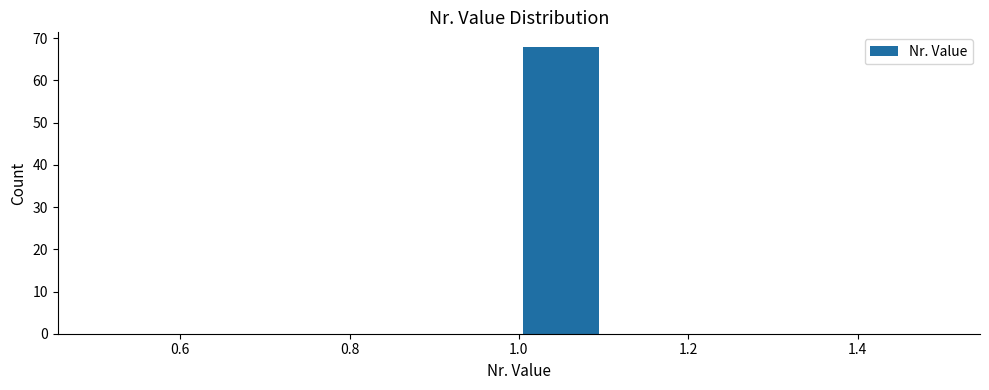

Reading left to right, list every bar in this chart as the range it spans on the x-axis followed by its height. The values are not printed on the chart, so give them approximately, as read against the axis.

0.5 to 0.6: 0
0.6 to 0.7: 0
0.7 to 0.8: 0
0.8 to 0.9: 0
0.9 to 1.0: 0
1.0 to 1.1: 68
1.1 to 1.2: 0
1.2 to 1.3: 0
1.3 to 1.4: 0
1.4 to 1.5: 0